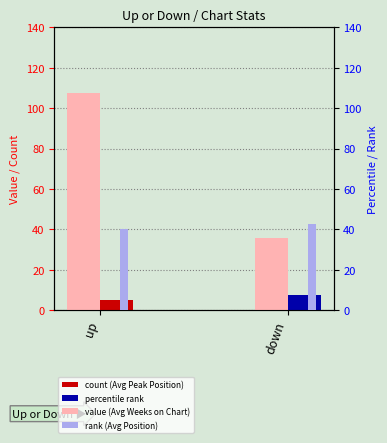

At which label is value (Avg Weeks on Chart) closest to 71?

down